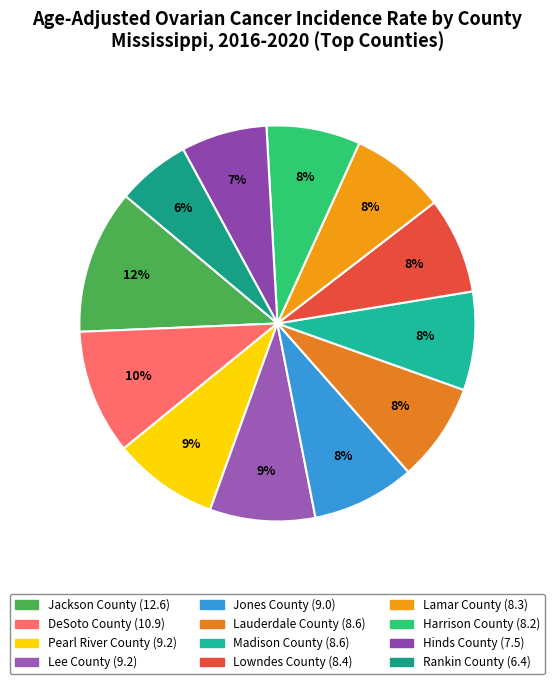

Approximately how many times larger is the value at Lamar County compared to Lauderdale County?

1.0